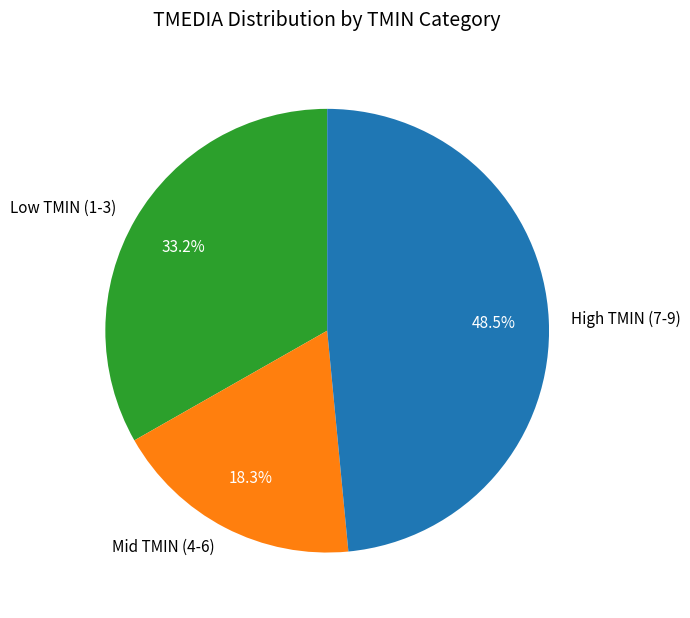

Combined, do High TMIN (7-9) and Low TMIN (1-3) account for over 50%?

Yes